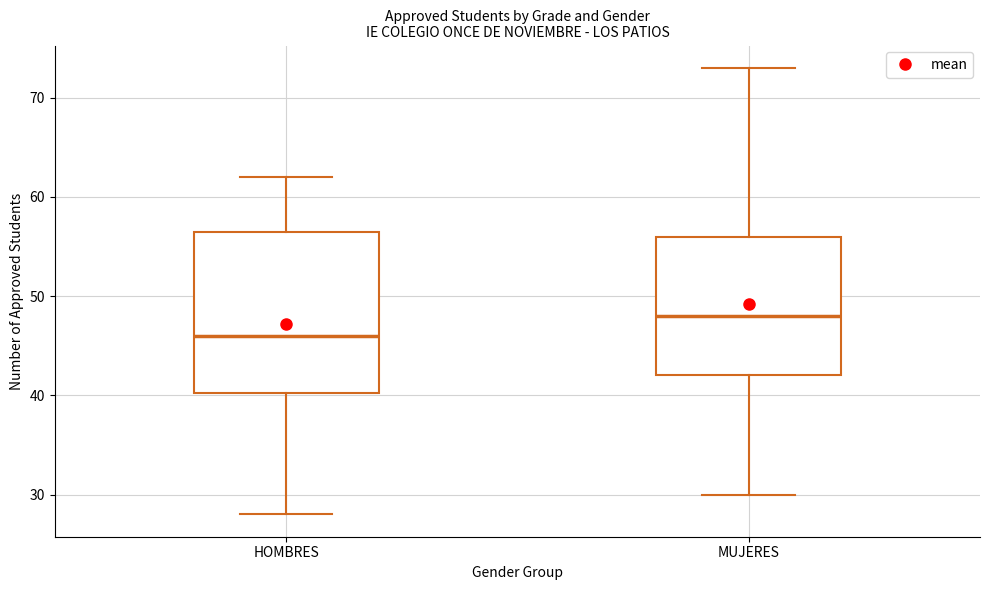

Reading left to right, read every box against the y-axis: the position of its median line, the range the box covers, and the ends of its whiskers. The values are not printed on the chart, so give them approximately, as read against the axis.

HOMBRES: median 46, box 40 to 57, whiskers 28 to 62
MUJERES: median 48, box 42 to 56, whiskers 30 to 73